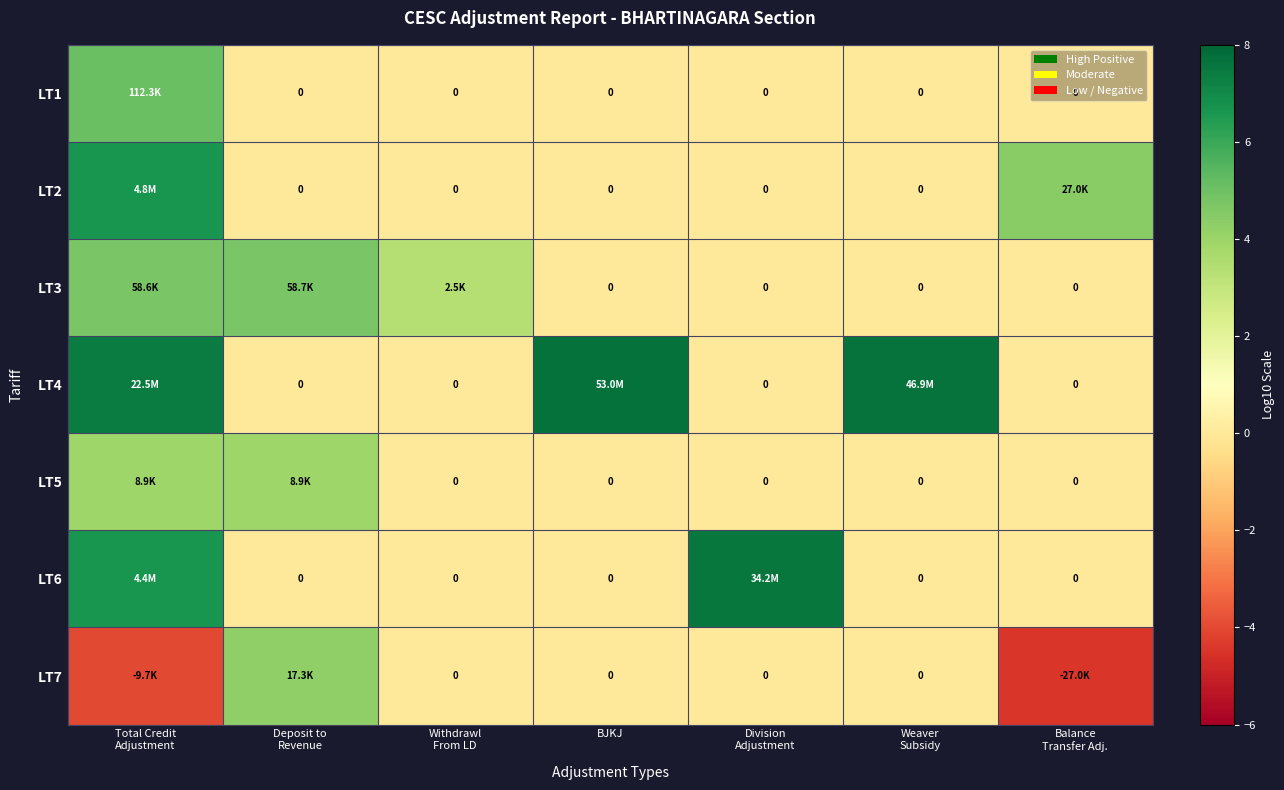

Rank the series at Weaver Subsidy from lowest to highest value.

LT1, LT2, LT3, LT5, LT6, LT7, LT4